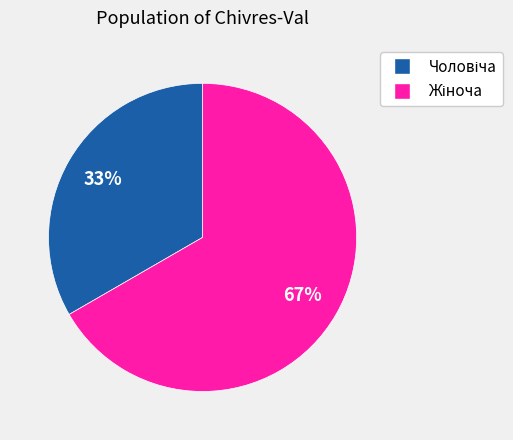

Is there any slice that represents more than half of the pie?

Yes